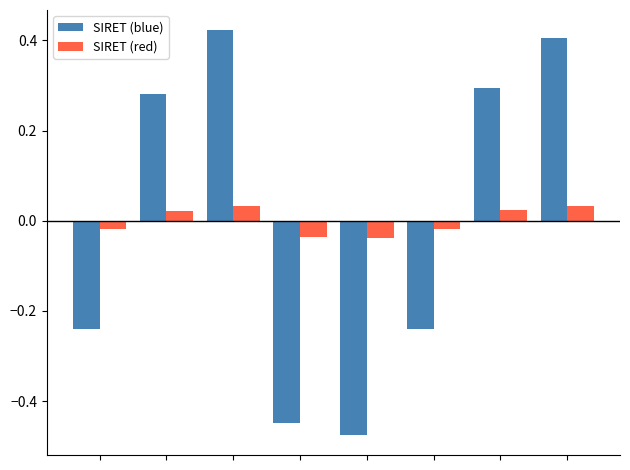

List the series in order of their peak value, highest first.

SIRET (blue), SIRET (red)